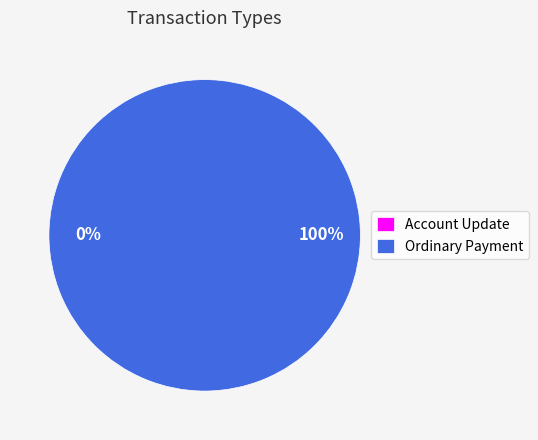

What is the largest slice in the pie chart?

Ordinary Payment